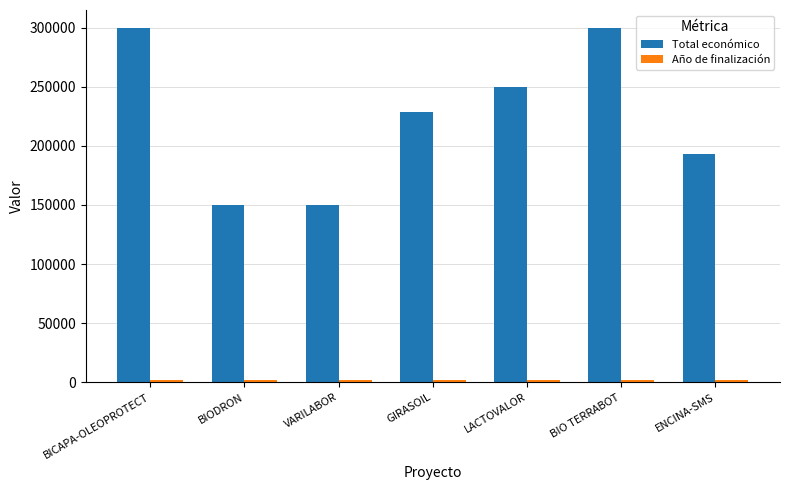

What is the difference between the highest and lowest values at VARILABOR?

147973